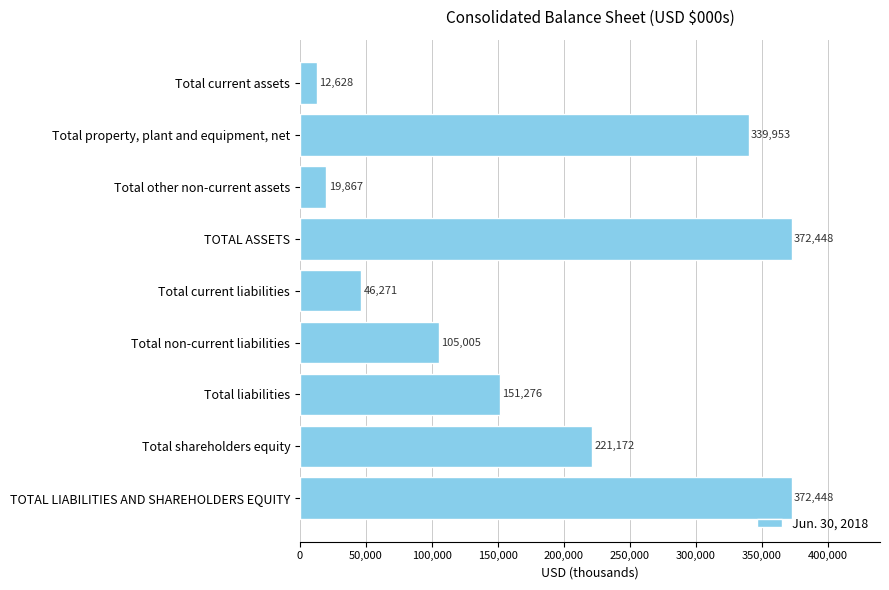

Between Total current liabilities and Total other non-current assets, which is larger?

Total current liabilities